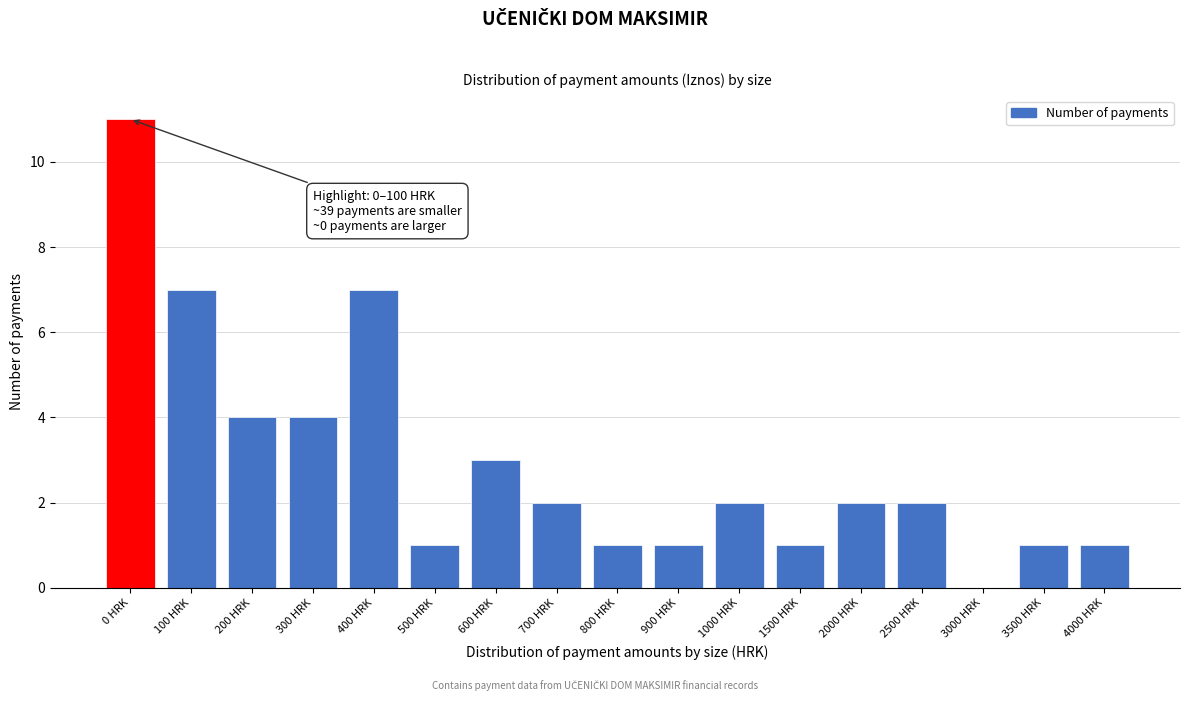

Reading left to right, list all the values displayed in this chart.

0 HRK=11	100 HRK=7	200 HRK=4	300 HRK=4	400 HRK=7	500 HRK=1	600 HRK=3	700 HRK=2	800 HRK=1	900 HRK=1	1000 HRK=2	1500 HRK=1	2000 HRK=2	2500 HRK=2	3000 HRK=0	3500 HRK=1	4000 HRK=1